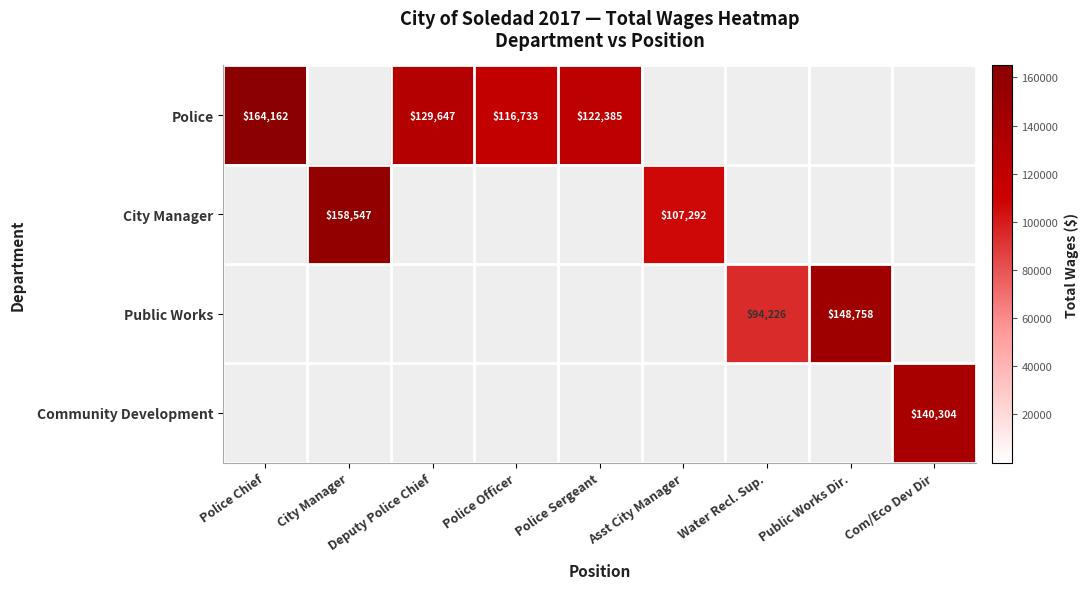

What is the difference between the highest and lowest values at Public Works Dir.?

148758